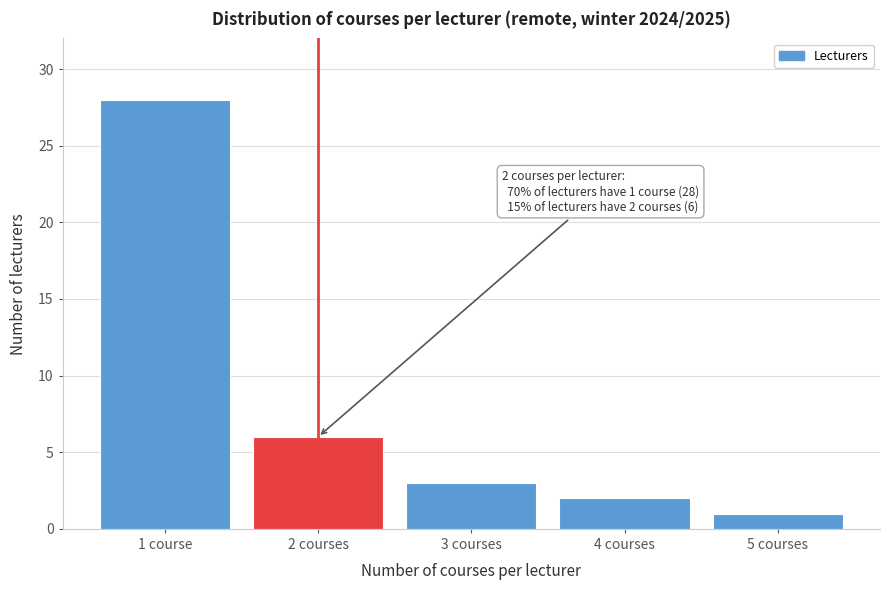

Reading left to right, transcribe all the data shown in this chart.

1 course=28	2 courses=6	3 courses=3	4 courses=2	5 courses=1